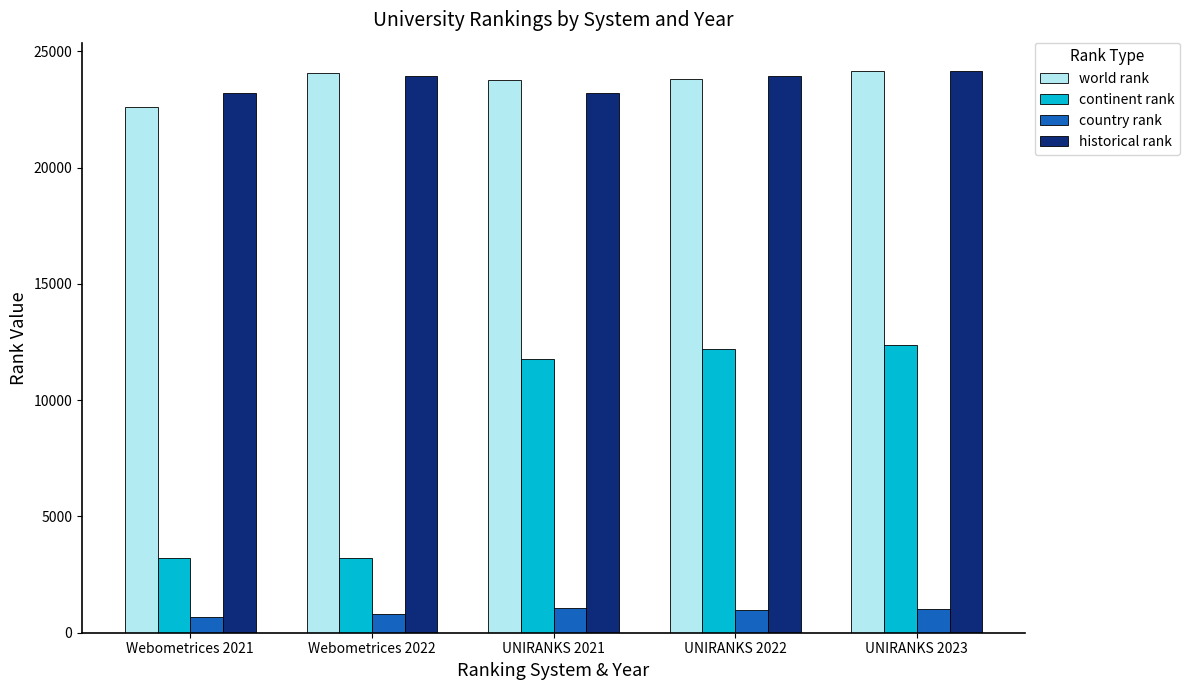

Which category has the lowest value in the world rank series?

Webometrices 2021